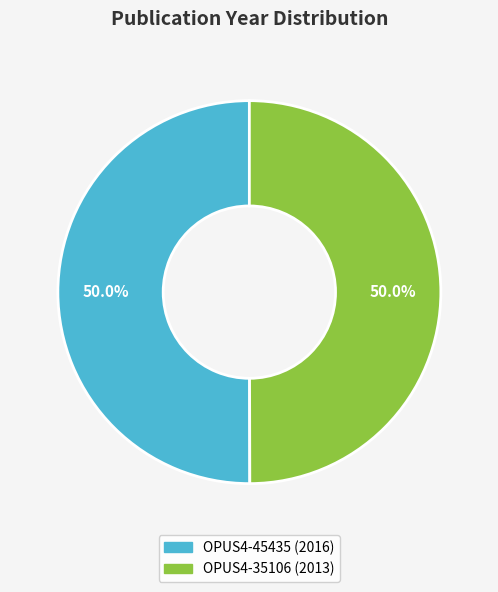

How much of the chart is everything except OPUS4-35106 (2013)?

50.0%